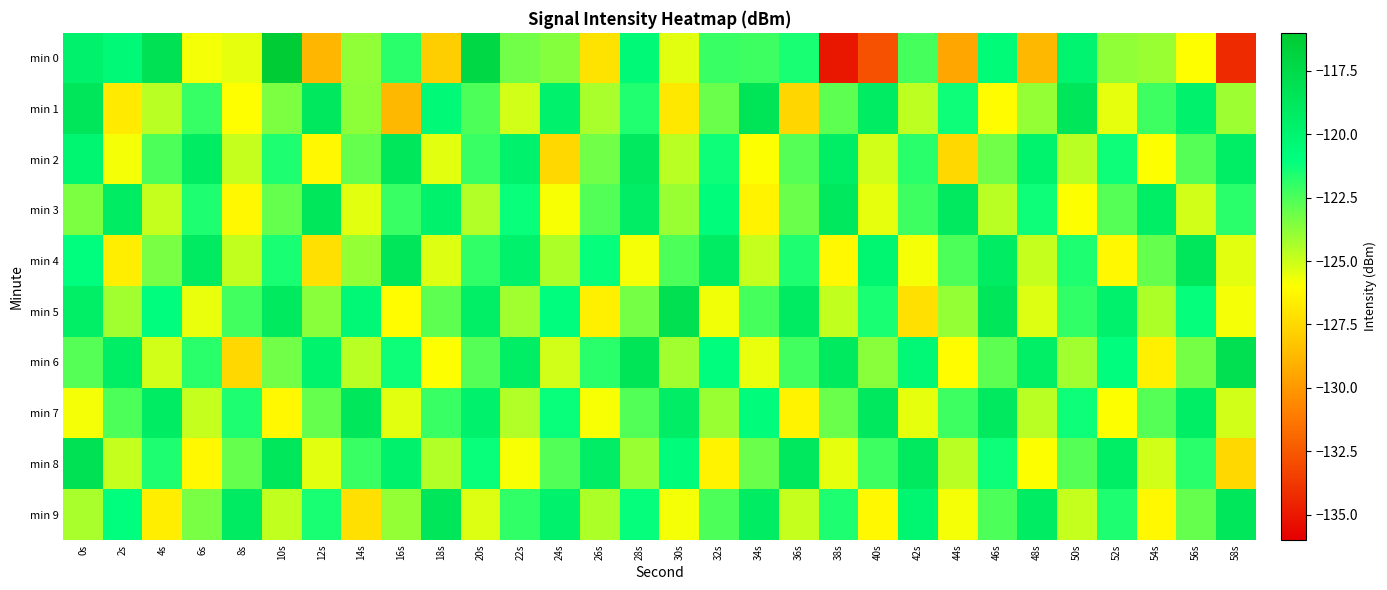

Reading left to right, what are all the values shown in this chart?

min 0: 0s=-119.7	2s=-120.6	4s=-118.1	6s=-125.8	8s=-125.5	10s=-116.2	12s=-128.9	14s=-123.9	16s=-121.8	18s=-127.9	20s=-117.2	22s=-123.2	24s=-123.6	26s=-127.1	28s=-120.5	30s=-125.4	32s=-122.1	34s=-122.2	36s=-121.5	38s=-135.1	40s=-132.8	42s=-122.4	44s=-129.5	46s=-120.7	48s=-128.8	50s=-120.0	52s=-123.8	54s=-124.0	56s=-126.0	58s=-134.3
min 1: 0s=-118.6	2s=-126.8	4s=-124.6	6s=-122.1	8s=-126.0	10s=-123.4	12s=-118.9	14s=-123.8	16s=-128.8	18s=-120.5	20s=-122.5	22s=-125.1	24s=-119.8	26s=-124.3	28s=-121.7	30s=-126.9	32s=-123.1	34s=-118.4	36s=-127.6	38s=-122.8	40s=-119.2	42s=-124.7	44s=-121.3	46s=-126.1	48s=-123.9	50s=-118.6	52s=-125.5	54s=-122.2	56s=-119.7	58s=-124.1
min 2: 0s=-120.1	2s=-125.8	4s=-122.5	6s=-119.2	8s=-124.9	10s=-121.6	12s=-126.3	14s=-123.0	16s=-118.7	18s=-125.4	20s=-122.1	22s=-119.8	24s=-127.5	26s=-123.2	28s=-118.9	30s=-124.6	32s=-121.3	34s=-126.0	36s=-122.7	38s=-119.4	40s=-125.1	42s=-121.8	44s=-127.5	46s=-123.2	48s=-119.9	50s=-124.6	52s=-121.3	54s=-126.0	56s=-122.7	58s=-119.4
min 3: 0s=-123.5	2s=-119.2	4s=-124.9	6s=-121.6	8s=-126.3	10s=-123.0	12s=-118.7	14s=-125.4	16s=-122.1	18s=-119.8	20s=-124.5	22s=-121.2	24s=-125.9	26s=-122.6	28s=-119.3	30s=-124.0	32s=-120.7	34s=-126.4	36s=-123.1	38s=-118.8	40s=-125.5	42s=-122.2	44s=-118.9	46s=-124.6	48s=-121.3	50s=-126.0	52s=-122.7	54s=-119.4	56s=-125.1	58s=-121.8
min 4: 0s=-121.0	2s=-126.7	4s=-123.4	6s=-119.1	8s=-124.8	10s=-121.5	12s=-127.2	14s=-123.9	16s=-118.6	18s=-125.3	20s=-122.0	22s=-119.7	24s=-124.4	26s=-121.1	28s=-125.8	30s=-122.5	32s=-119.2	34s=-124.9	36s=-121.6	38s=-126.3	40s=-120.1	42s=-125.8	44s=-122.5	46s=-119.2	48s=-124.9	50s=-121.6	52s=-126.3	54s=-123.0	56s=-118.7	58s=-125.4
min 5: 0s=-119.5	2s=-124.2	4s=-120.9	6s=-125.6	8s=-122.3	10s=-119.0	12s=-123.7	14s=-120.4	16s=-126.1	18s=-122.8	20s=-119.5	22s=-124.2	24s=-120.9	26s=-126.6	28s=-123.3	30s=-118.0	32s=-125.7	34s=-122.4	36s=-119.1	38s=-124.8	40s=-121.5	42s=-127.2	44s=-123.9	46s=-118.6	48s=-125.3	50s=-122.0	52s=-119.7	54s=-124.4	56s=-121.1	58s=-125.8
min 6: 0s=-122.7	2s=-119.4	4s=-125.1	6s=-121.8	8s=-127.5	10s=-123.2	12s=-119.9	14s=-124.6	16s=-121.3	18s=-126.0	20s=-122.7	22s=-119.4	24s=-125.1	26s=-121.8	28s=-118.5	30s=-124.2	32s=-120.9	34s=-125.6	36s=-122.3	38s=-119.0	40s=-123.7	42s=-120.4	44s=-126.1	46s=-122.8	48s=-119.5	50s=-124.2	52s=-120.9	54s=-126.6	56s=-123.3	58s=-118.0
min 7: 0s=-125.8	2s=-122.5	4s=-119.2	6s=-124.9	8s=-121.6	10s=-126.3	12s=-123.0	14s=-118.7	16s=-125.4	18s=-122.1	20s=-119.8	22s=-124.5	24s=-121.2	26s=-125.9	28s=-122.6	30s=-119.3	32s=-124.0	34s=-120.7	36s=-126.4	38s=-123.1	40s=-118.8	42s=-125.5	44s=-122.2	46s=-118.9	48s=-124.6	50s=-121.3	52s=-126.0	54s=-122.7	56s=-119.4	58s=-125.1
min 8: 0s=-118.2	2s=-124.9	4s=-121.6	6s=-126.3	8s=-123.0	10s=-118.7	12s=-125.4	14s=-122.1	16s=-119.8	18s=-124.5	20s=-121.2	22s=-125.9	24s=-122.6	26s=-119.3	28s=-124.0	30s=-120.7	32s=-126.4	34s=-123.1	36s=-118.8	38s=-125.5	40s=-122.2	42s=-118.9	44s=-124.6	46s=-121.3	48s=-126.0	50s=-122.7	52s=-119.4	54s=-125.1	56s=-121.8	58s=-127.5
min 9: 0s=-124.3	2s=-121.0	4s=-126.7	6s=-123.4	8s=-119.1	10s=-124.8	12s=-121.5	14s=-127.2	16s=-123.9	18s=-118.6	20s=-125.3	22s=-122.0	24s=-119.7	26s=-124.4	28s=-121.1	30s=-125.8	32s=-122.5	34s=-119.2	36s=-124.9	38s=-121.6	40s=-126.3	42s=-120.1	44s=-125.8	46s=-122.5	48s=-119.2	50s=-124.9	52s=-121.6	54s=-126.3	56s=-123.0	58s=-118.7